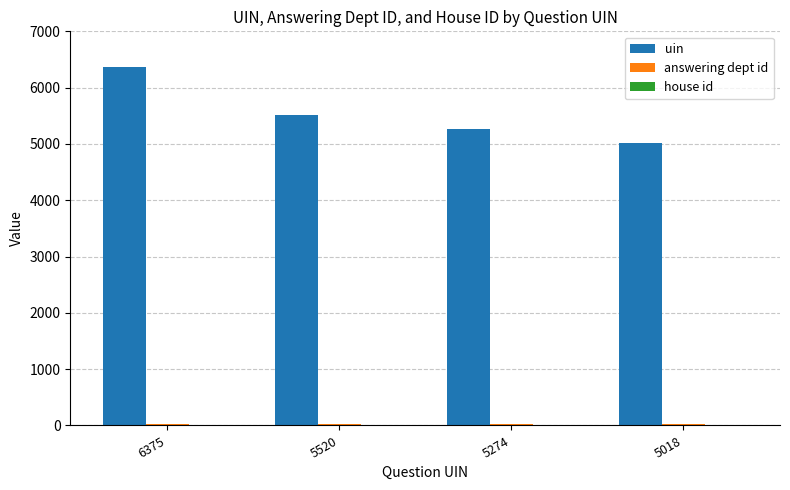

Which series changed the most between 6375 and 5520?

uin